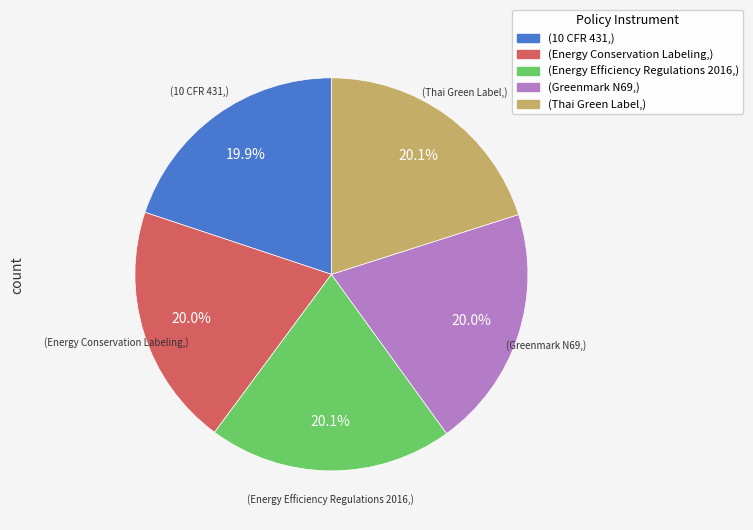

Is there a majority slice in this chart?

No